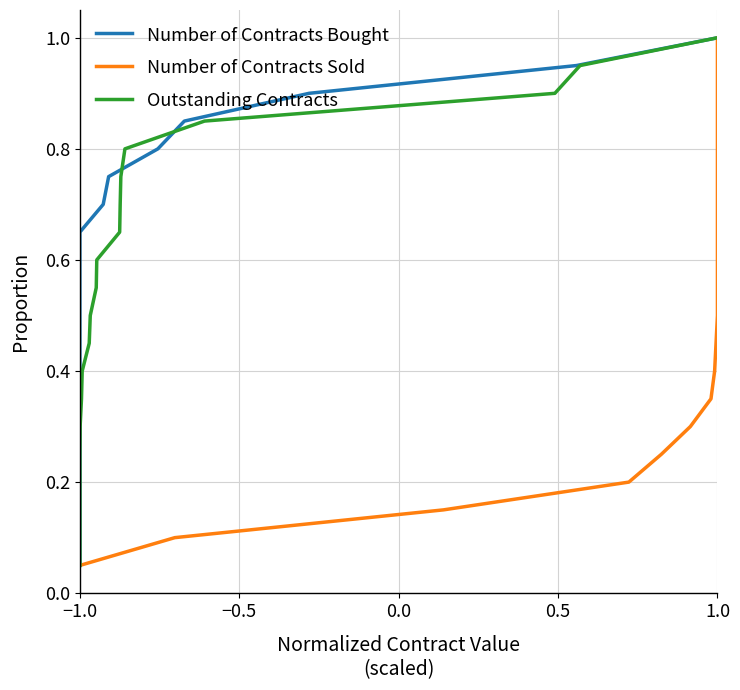

Which category has the lowest value across all series?

−1.0